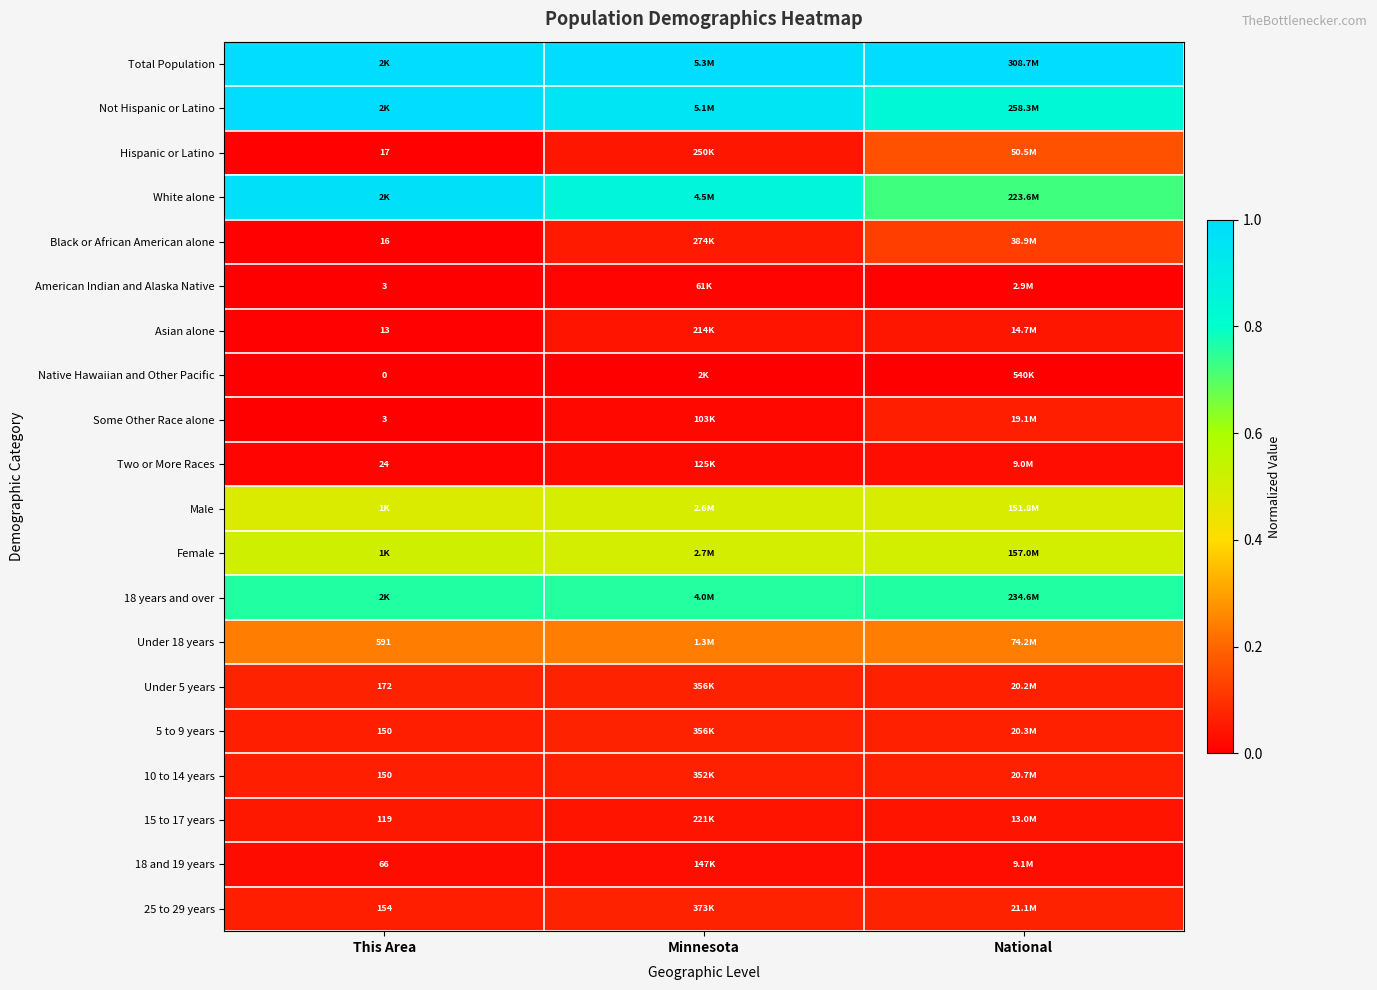

List the series in order of their peak value, lowest first.

Native Hawaiian and Other Pacific, American Indian and Alaska Native, Two or More Races, 18 and 19 years, Asian alone, 15 to 17 years, Some Other Race alone, 10 to 14 years, 5 to 9 years, Under 5 years, 25 to 29 years, Black or African American alone, Hispanic or Latino, Under 18 years, Male, Female, 18 years and over, White alone, Not Hispanic or Latino, Total Population